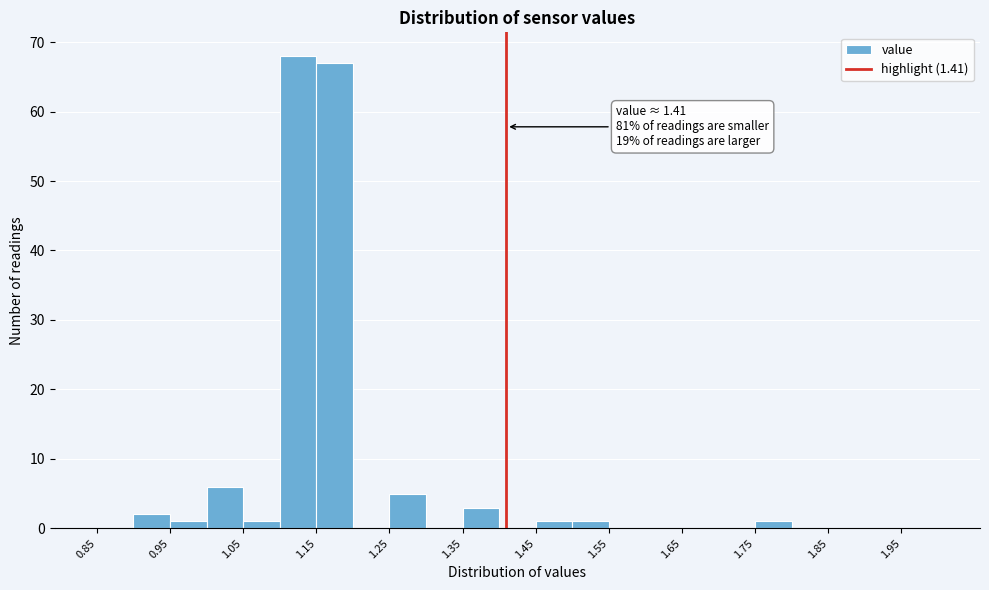

Which range on the x-axis has the tallest bar?

1.10 to 1.15